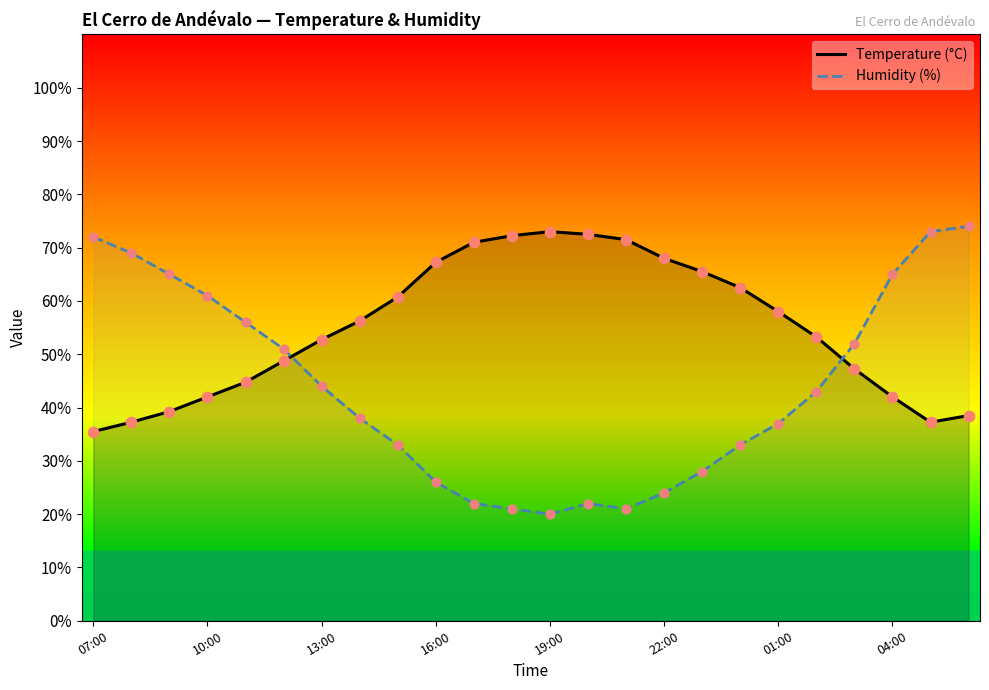

Which series reaches the maximum Y coordinate?

Humidity (%)